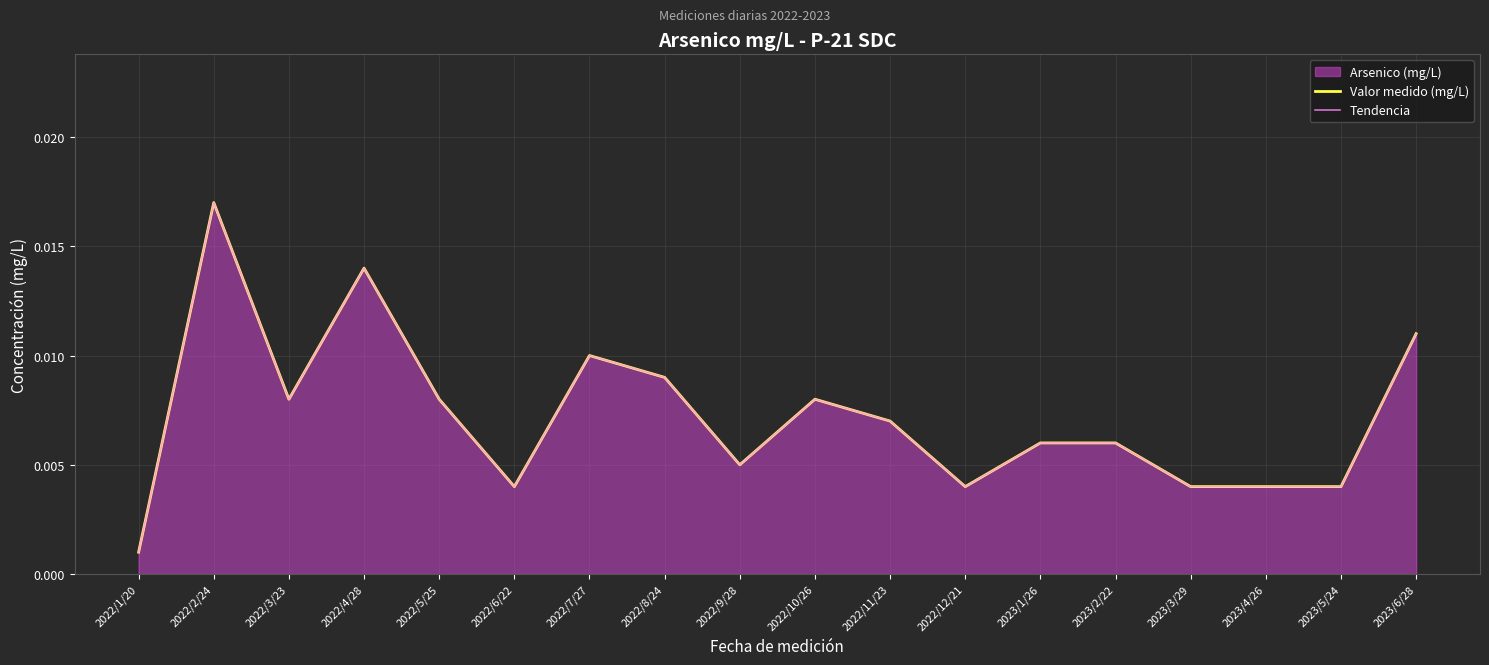

True or false: Valor medido (mg/L) has a value of 0.0 at 2022/9/28.

False